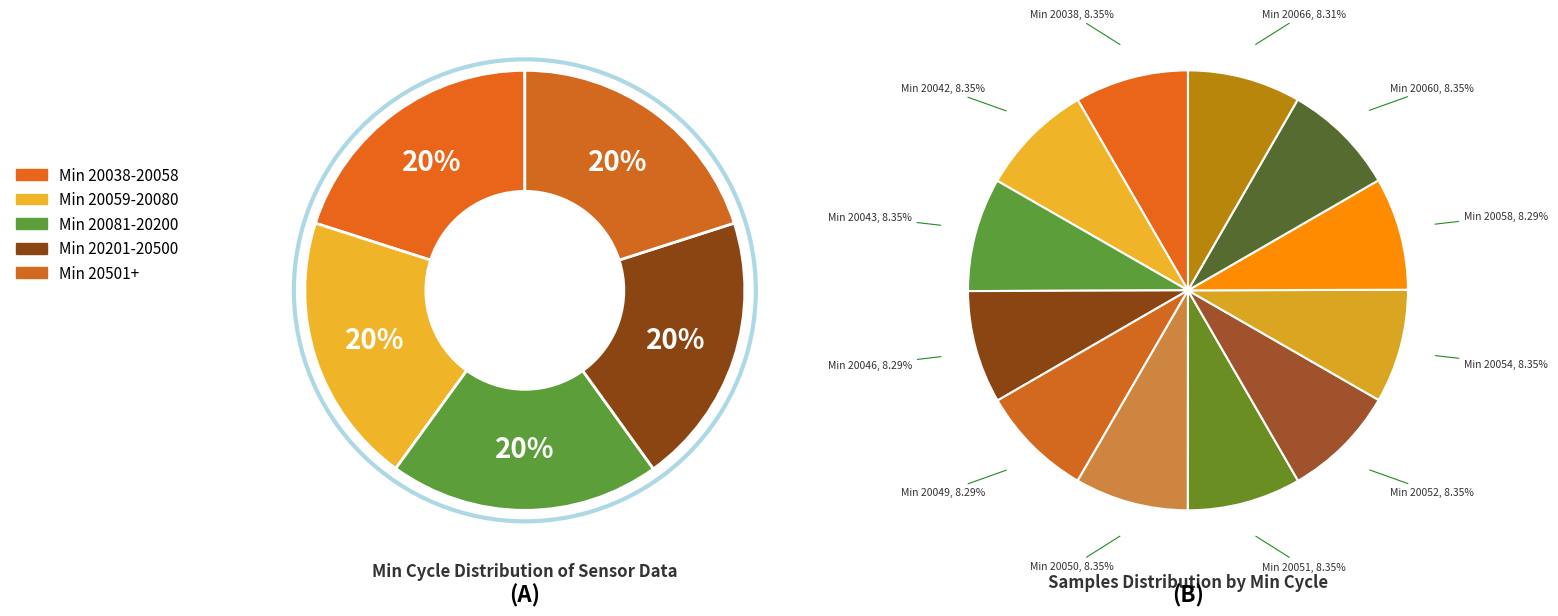

To the nearest percent, what is the average slice percentage?

8%